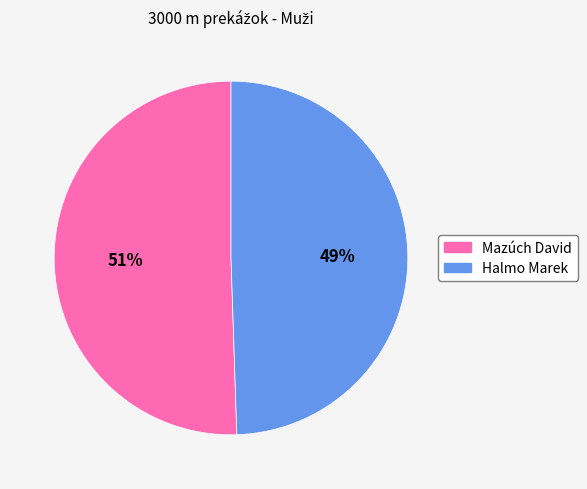

Is the sum of Halmo Marek and Mazúch David greater than half?

Yes